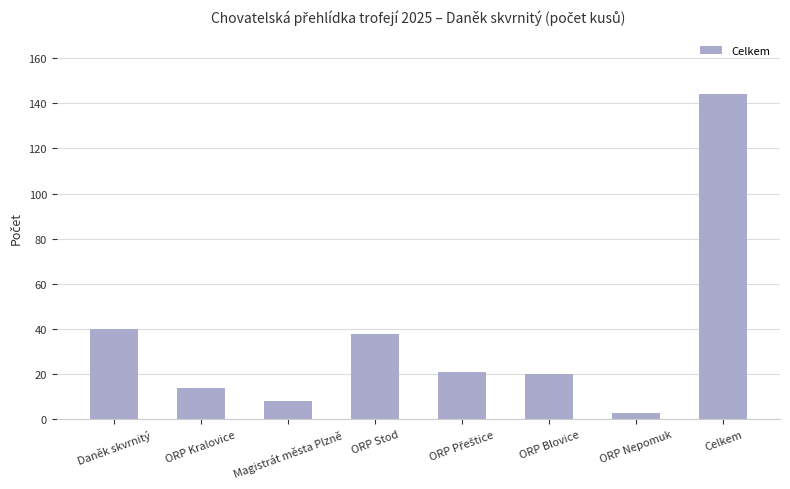

How many data points does each series have?

8